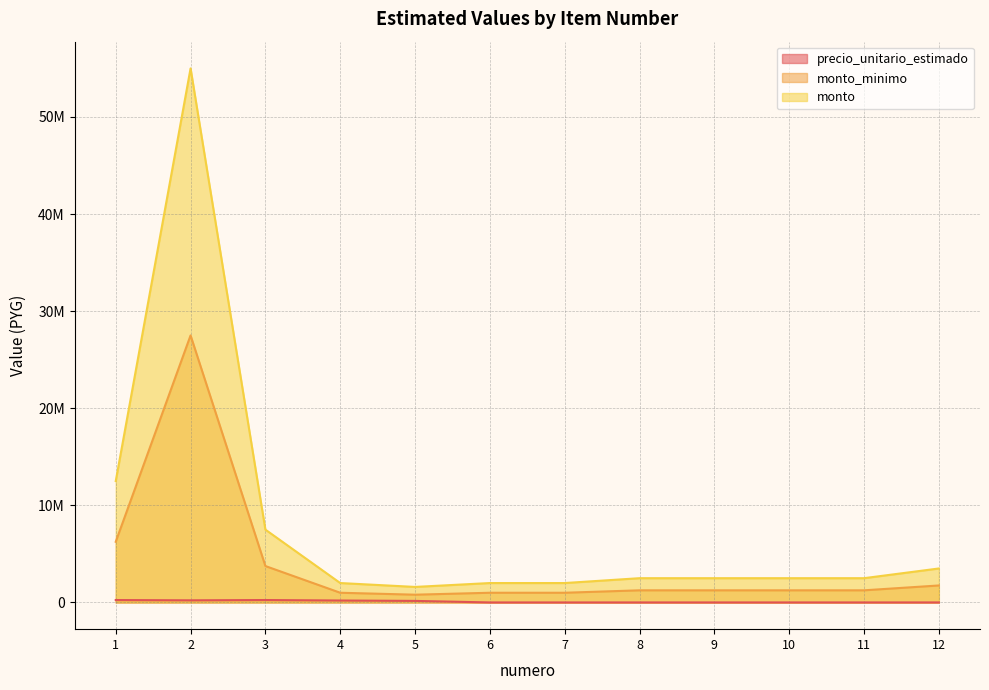

Reading left to right, transcribe all the data shown in this chart.

precio_unitario_estimado: 1=250000	2=220000	3=250000	4=200000	5=160000	6=2000	7=2000	8=2500	9=2500	10=2500	11=2500	12=3500
monto_minimo: 1=6250000	2=27500000	3=3750000	4=1000000	5=800000	6=1000000	7=1000000	8=1250000	9=1250000	10=1250000	11=1250000	12=1750000
monto: 1=12500000	2=55000000	3=7500000	4=2000000	5=1600000	6=2000000	7=2000000	8=2500000	9=2500000	10=2500000	11=2500000	12=3500000